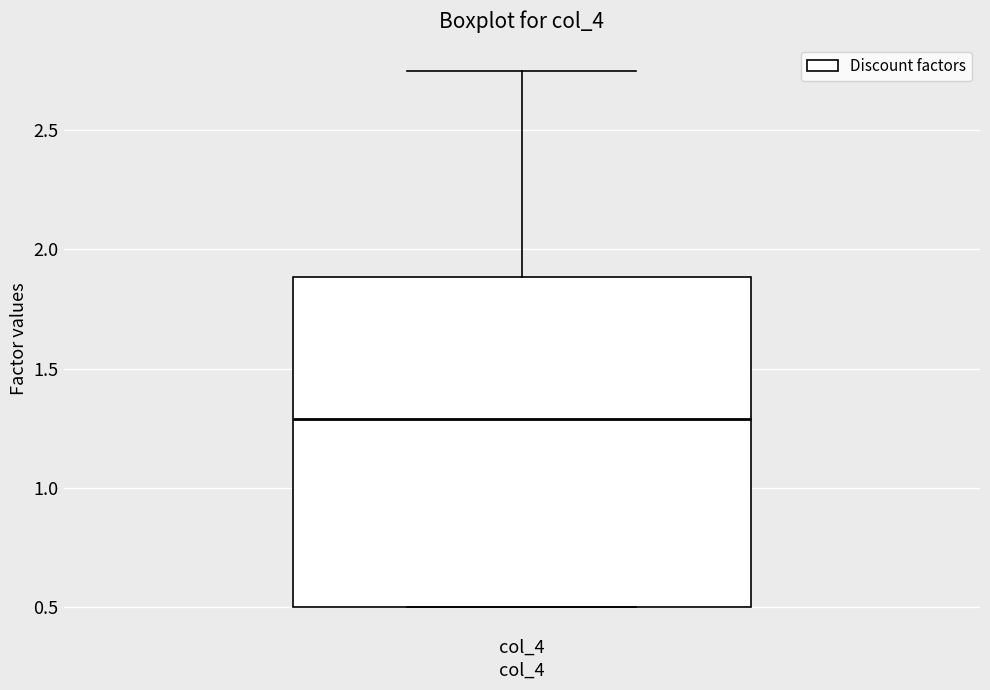

Read this box plot against the y-axis: the position of the median line, the range covered by the box, and the ends of both whiskers. The values are not printed on the chart, so give them approximately, as read against the axis.

median 1.30, box 0.50 to 1.90, whiskers 0.50 to 2.75